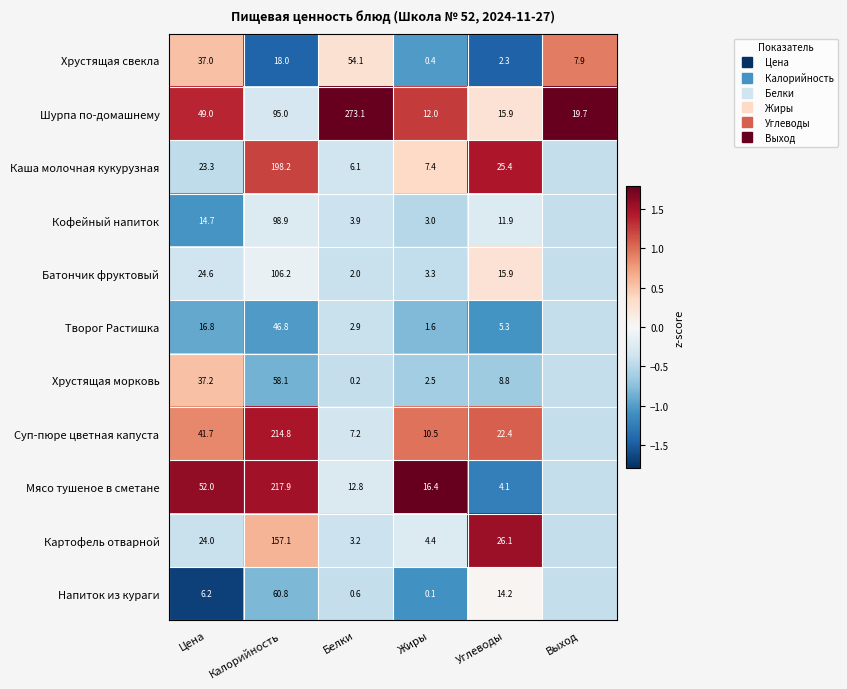

What is the minimum value shown in the chart?

-1.7